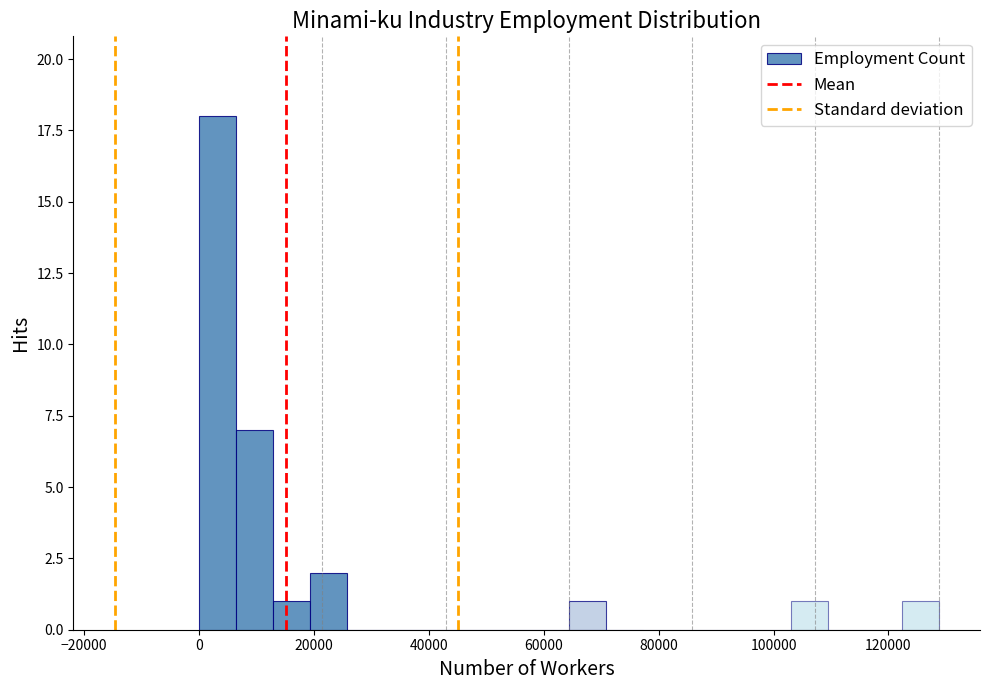

Around what value on the x-axis is the tallest bar? Give the approximate position of its centre, as read against the axis.

4000